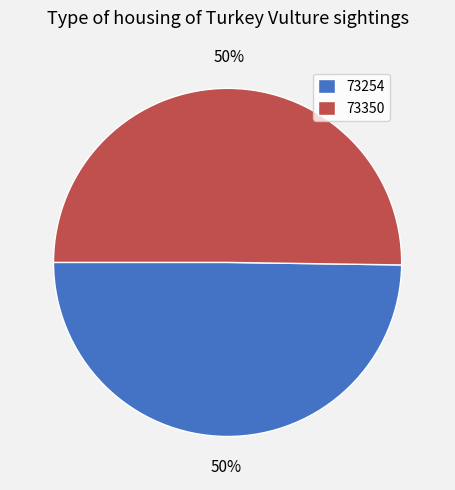

To the nearest percent, what portion does 73350 represent?

50%